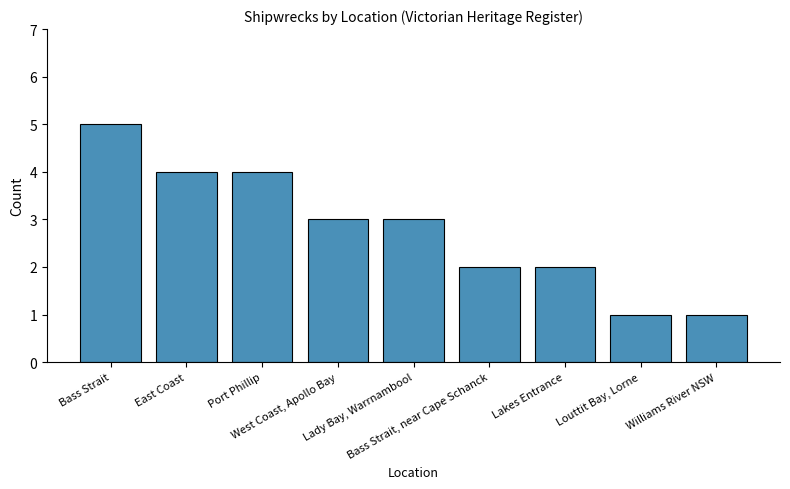

Where does the data first go above 3?

Bass Strait